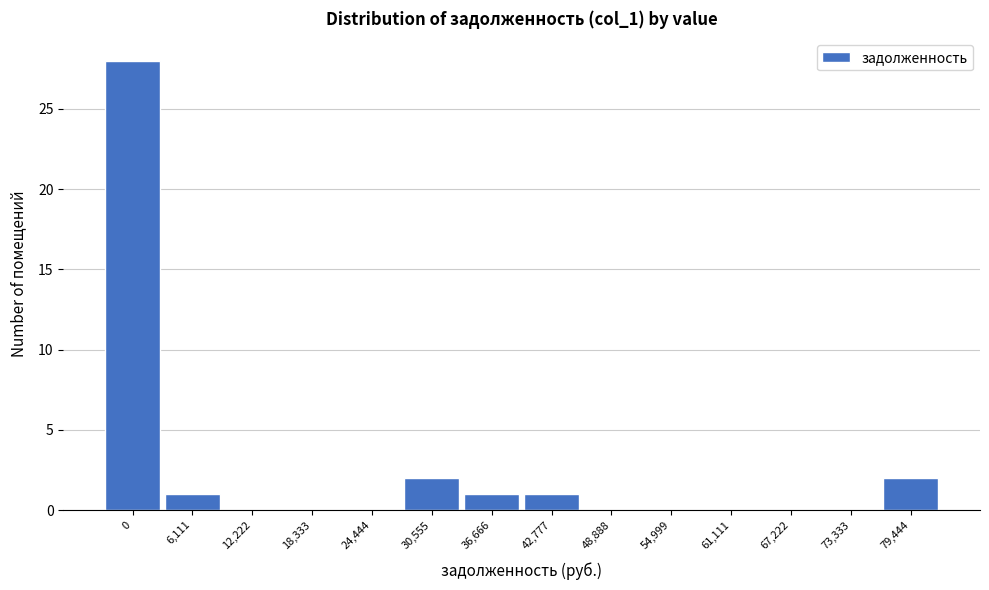

Reading left to right, transcribe all the data shown in this chart.

0=28	6,111=1	12,222=0	18,333=0	24,444=0	30,555=2	36,666=1	42,777=1	48,888=0	54,999=0	61,111=0	67,222=0	73,333=0	79,444=2